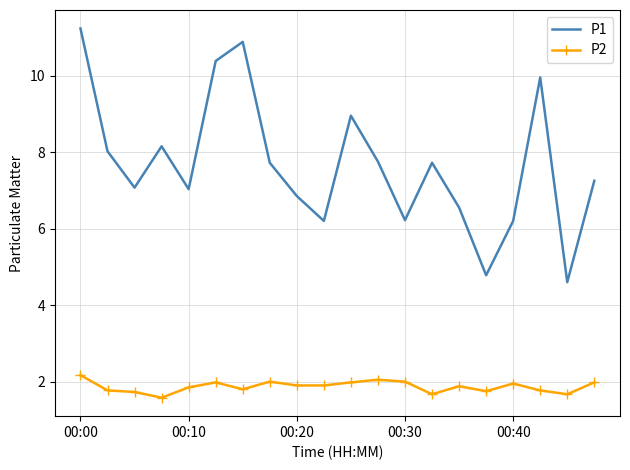

True or false: P2 has more than 1 points higher than both neighbors.

True